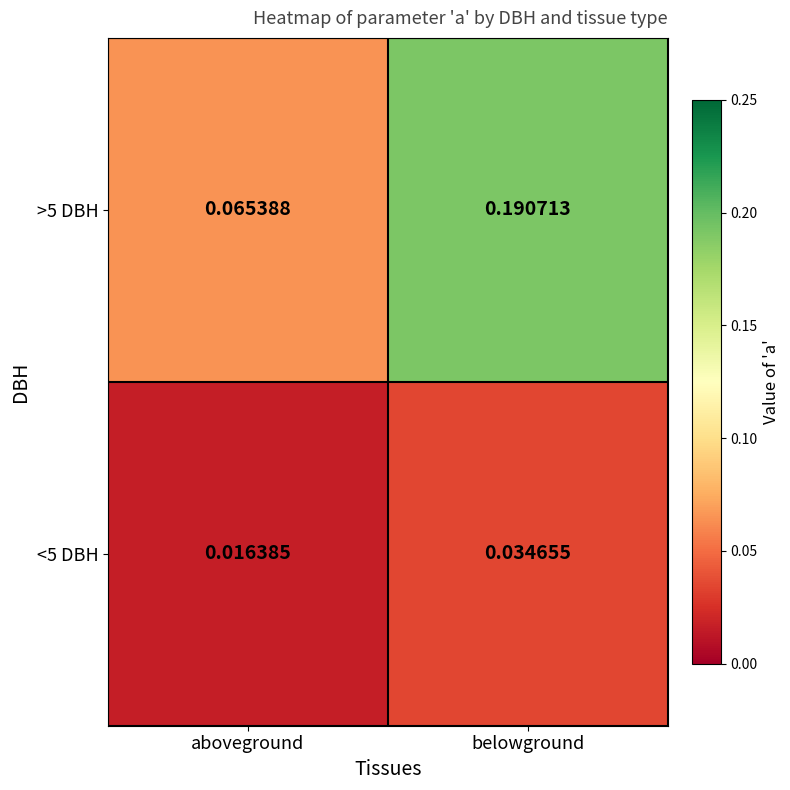

Is the value of <5 DBH at belowground greater than the value of >5 DBH at aboveground?

No